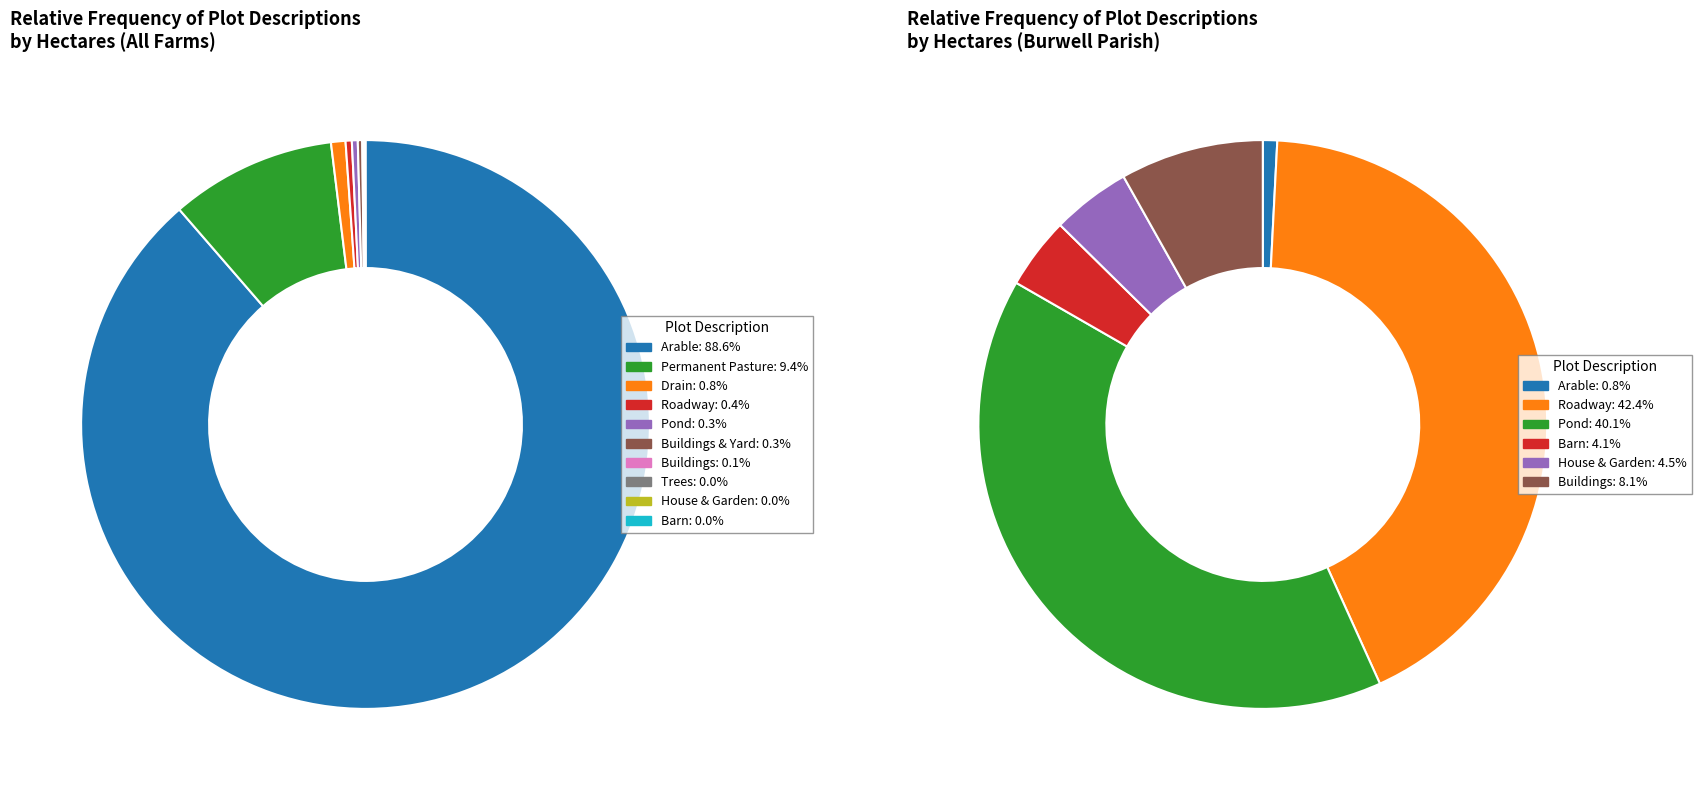

Which category has the smallest portion of the pie?

Barn